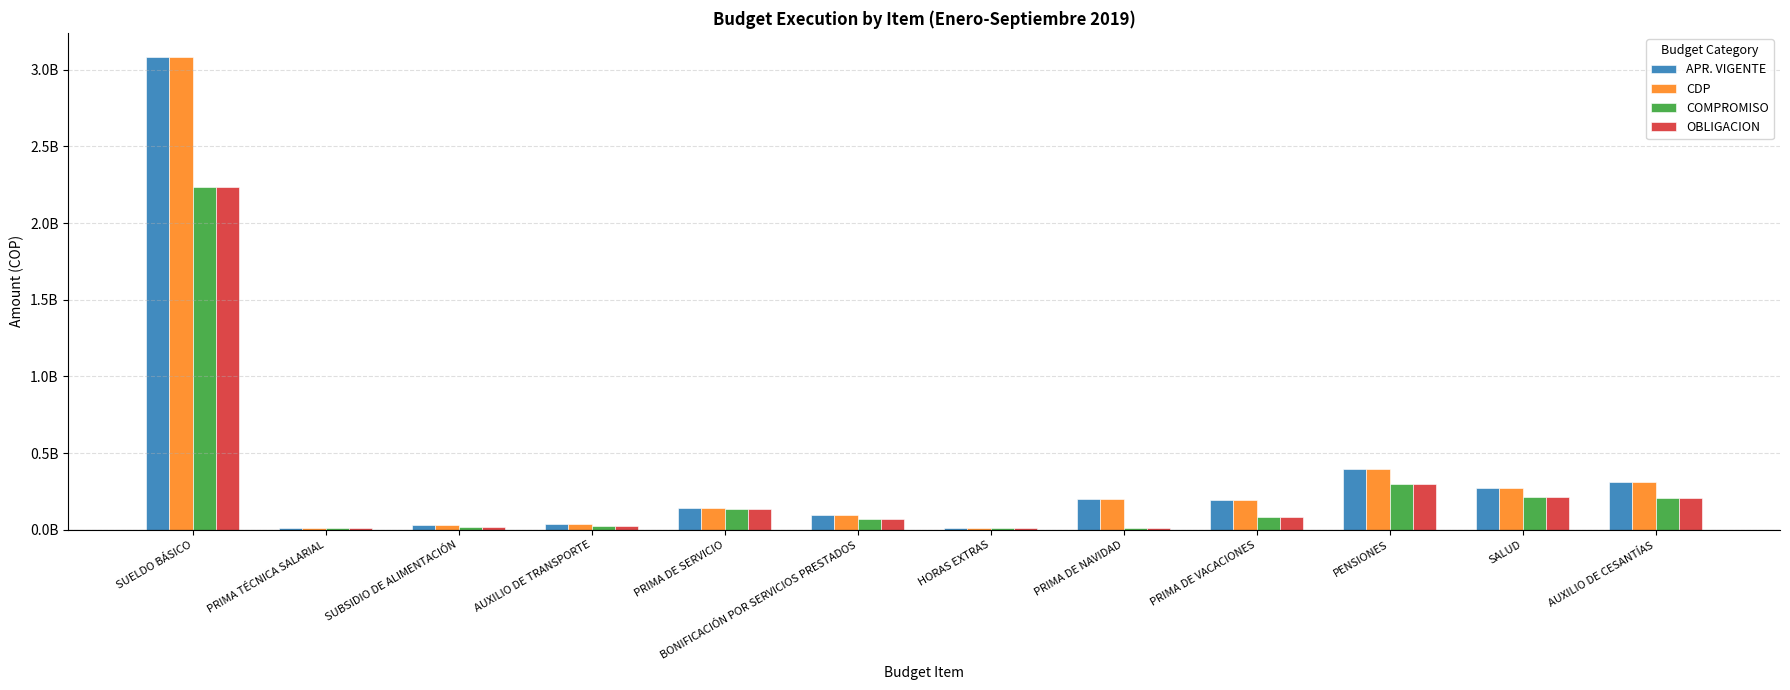

At SALUD, list the series in order from largest to smallest.

APR. VIGENTE, CDP, COMPROMISO, OBLIGACION